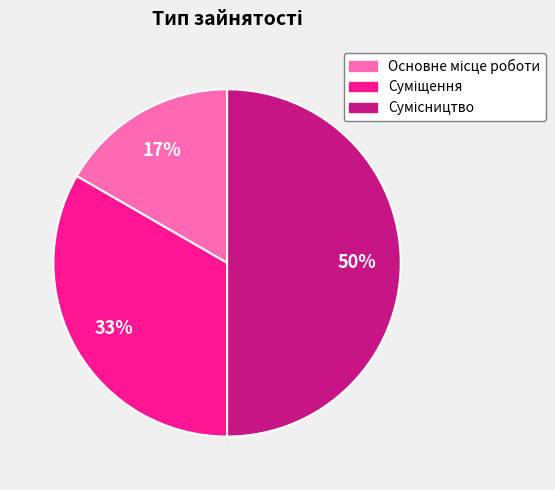

To the nearest percent, what is the difference between the largest and smallest slice percentages?

33%